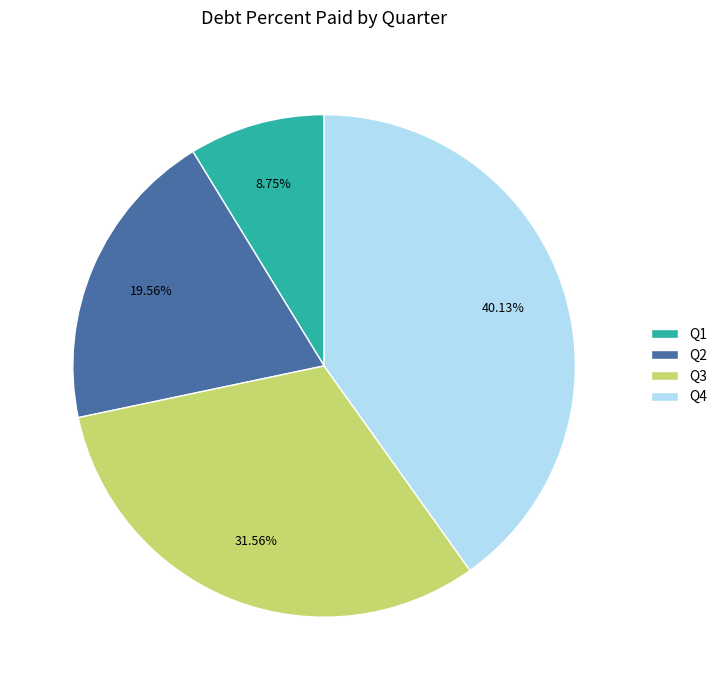

What is the ratio of the value at Q2 to the value at Q4?

0.5